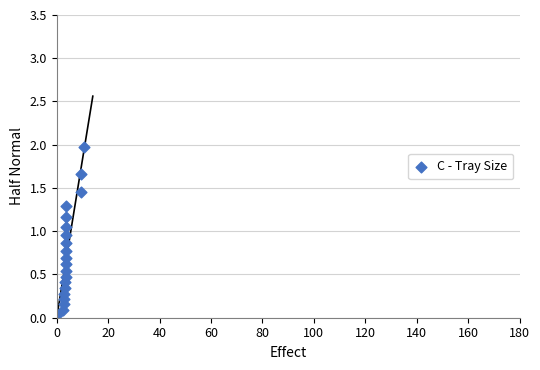

What is the range of Y values (max minus min)?

1.9